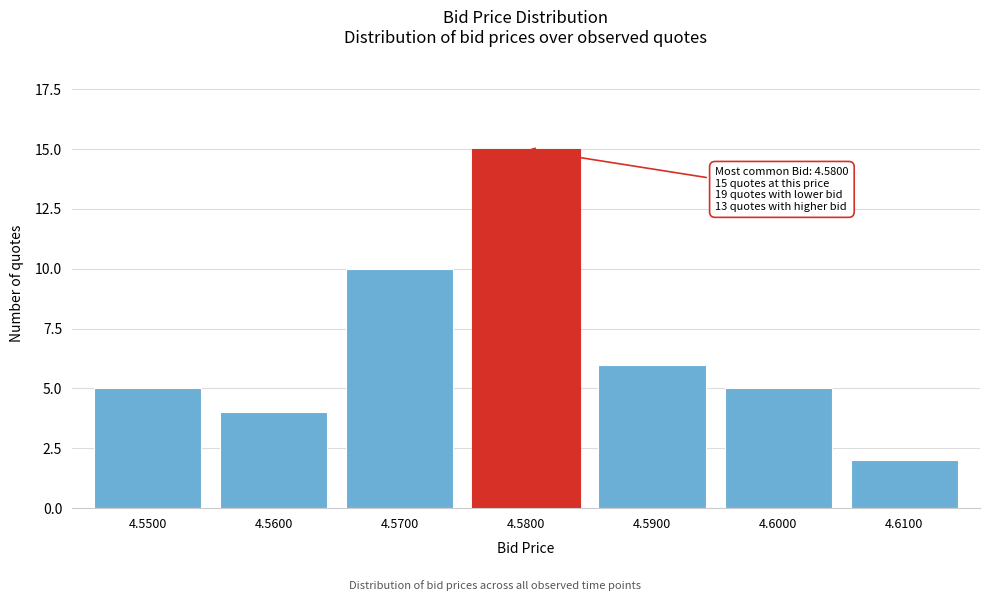

Reading left to right, what are all the values shown in this chart?

4.5500=5	4.5600=4	4.5700=10	4.5800=15	4.5900=6	4.6000=5	4.6100=2